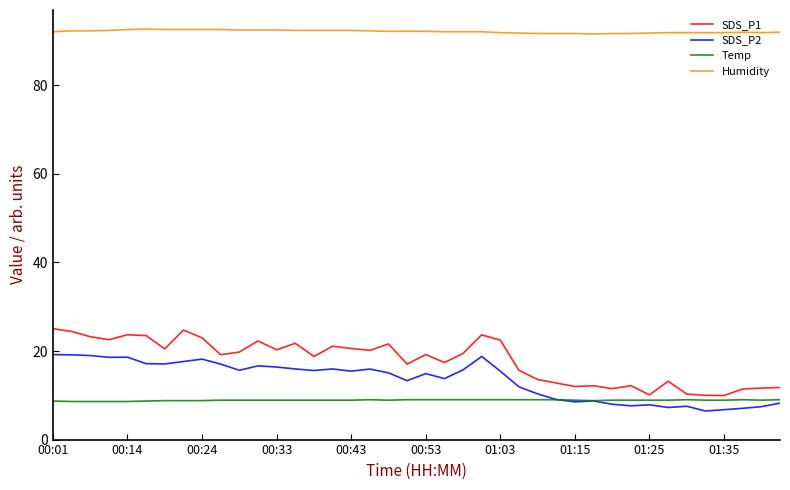

What are all the series names shown in the legend?

SDS_P1, SDS_P2, Temp, Humidity